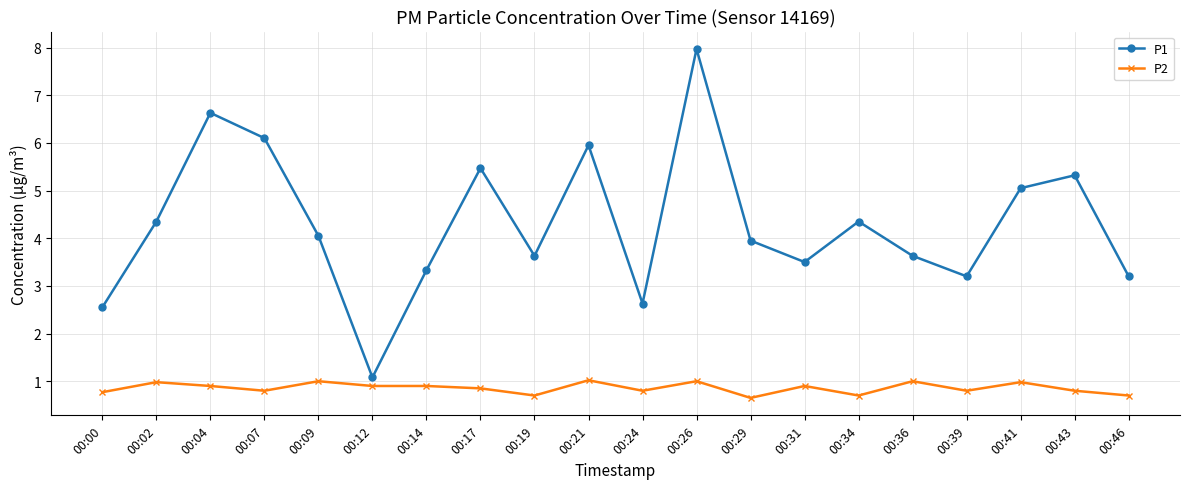

At how many categories does at least one series exceed 2?

19